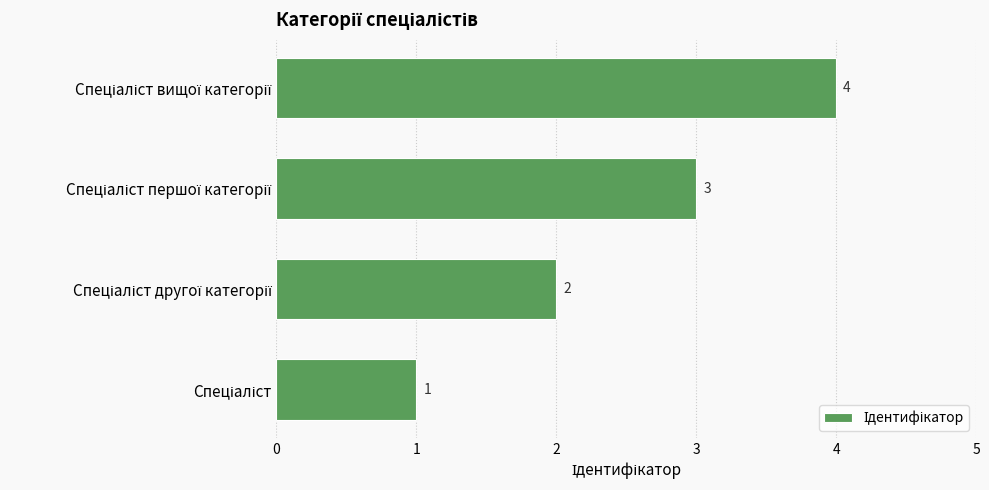

Does the chart contain any negative values?

No